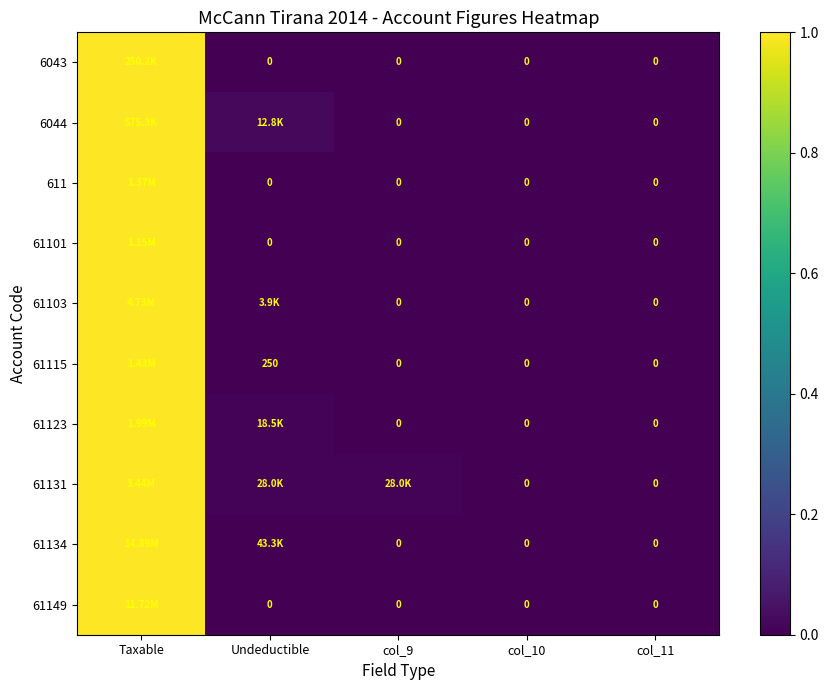

Which has a higher value, Undeductible or col_9?

Undeductible